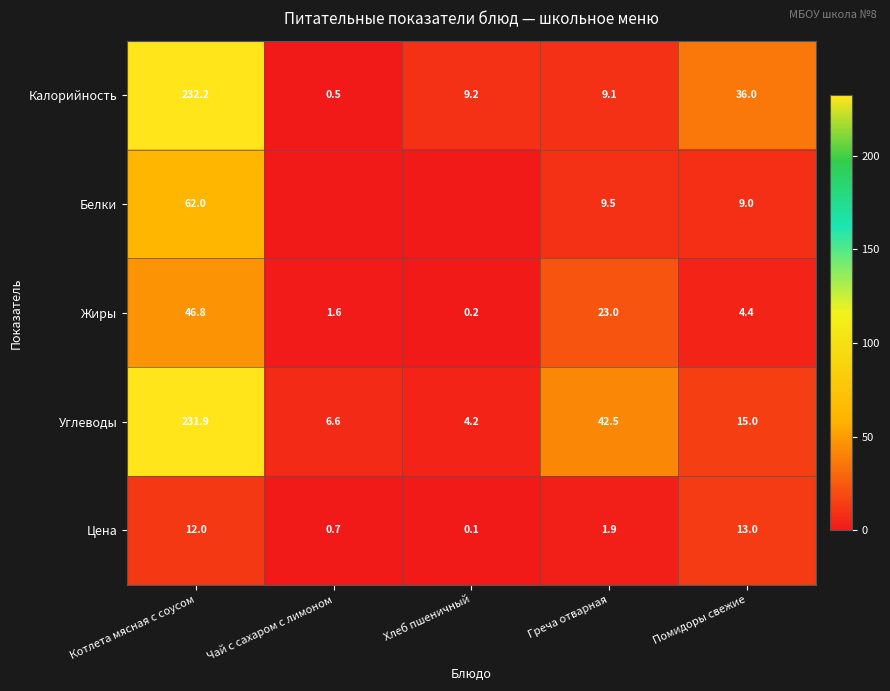

What is the difference between the maximum and minimum values in the Углеводы series?

227.7